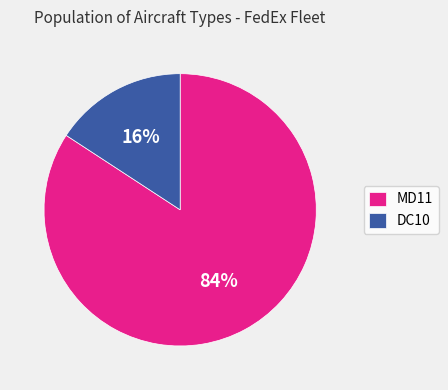

To the nearest percent, what is the average slice percentage?

50%